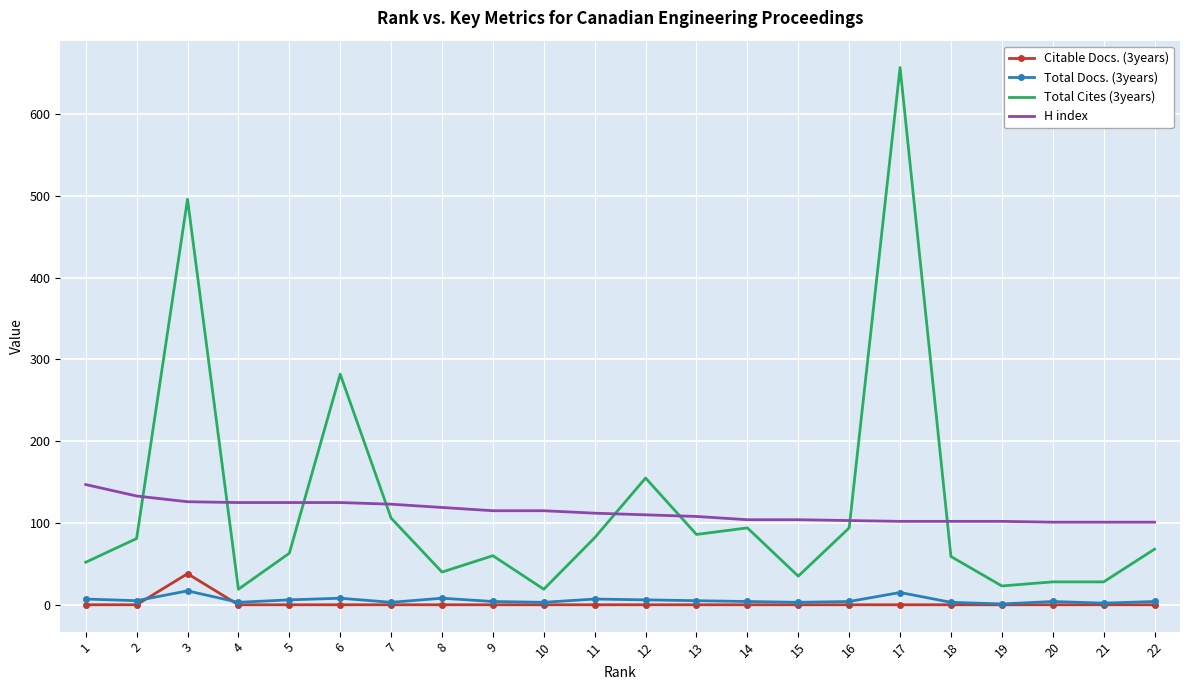

What is the sum of the H index values at 20 and 15?

205